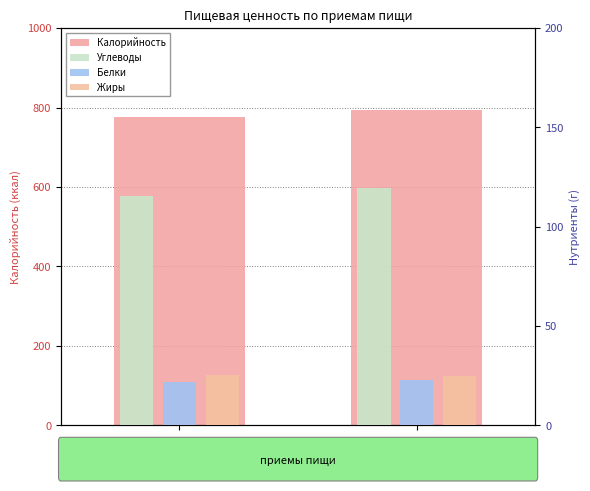

At which label does Углеводы first exceed 119?

Обед